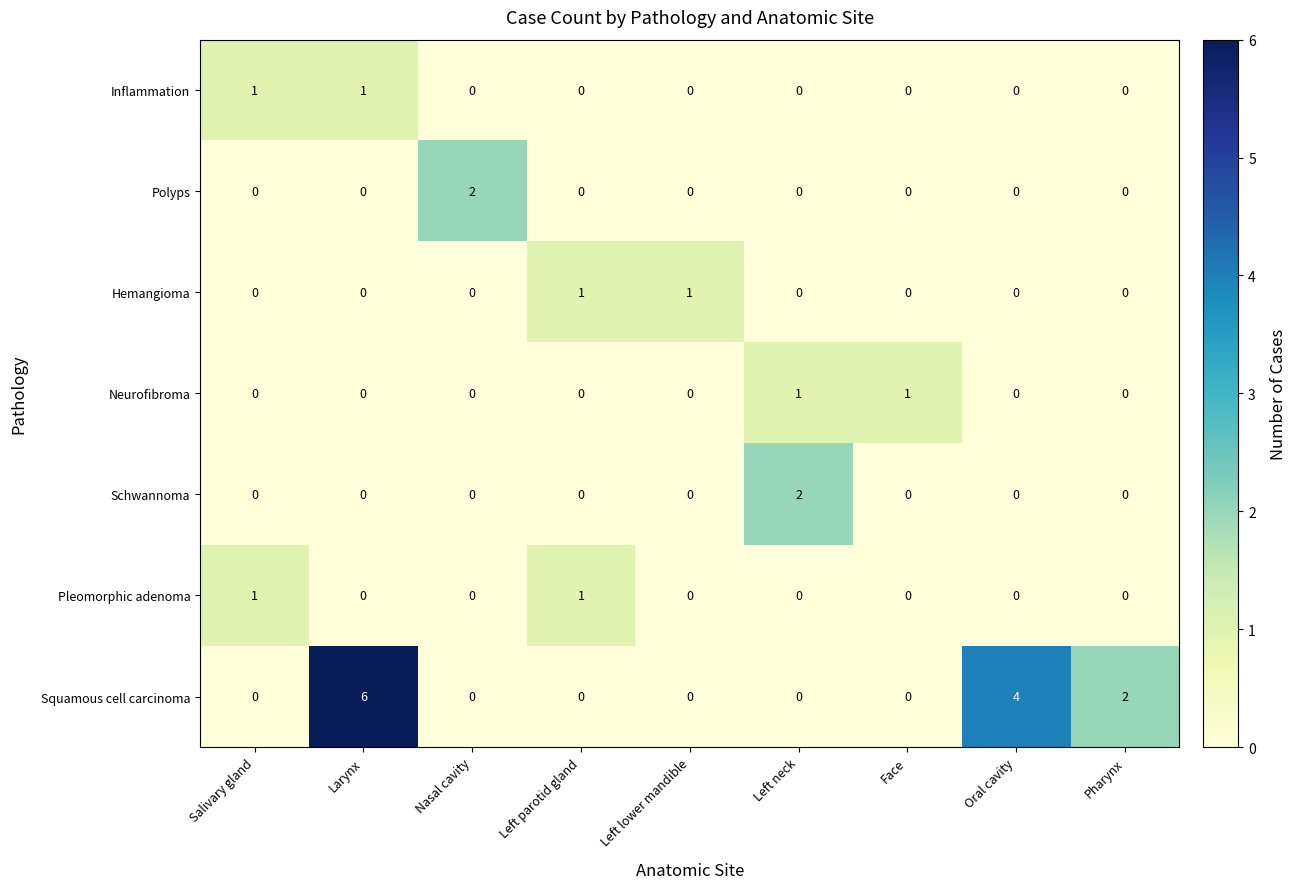

Is it true that Pleomorphic adenoma equals 0 at Left parotid gland?

False